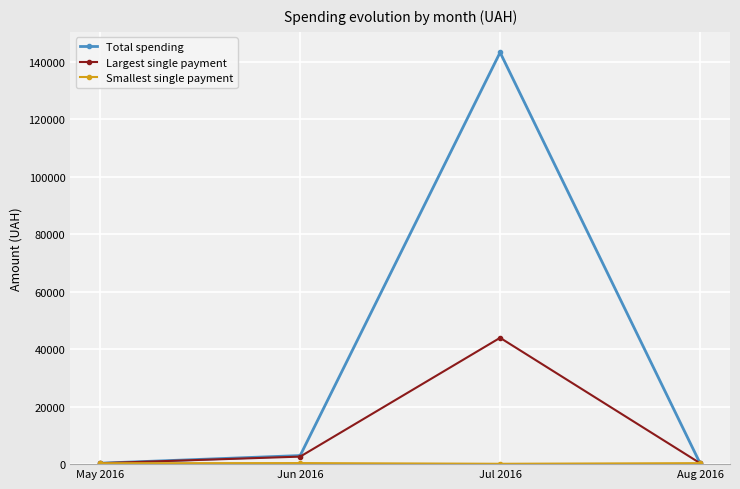

True or false: Total spending has more than 2 points higher than both neighbors.

False